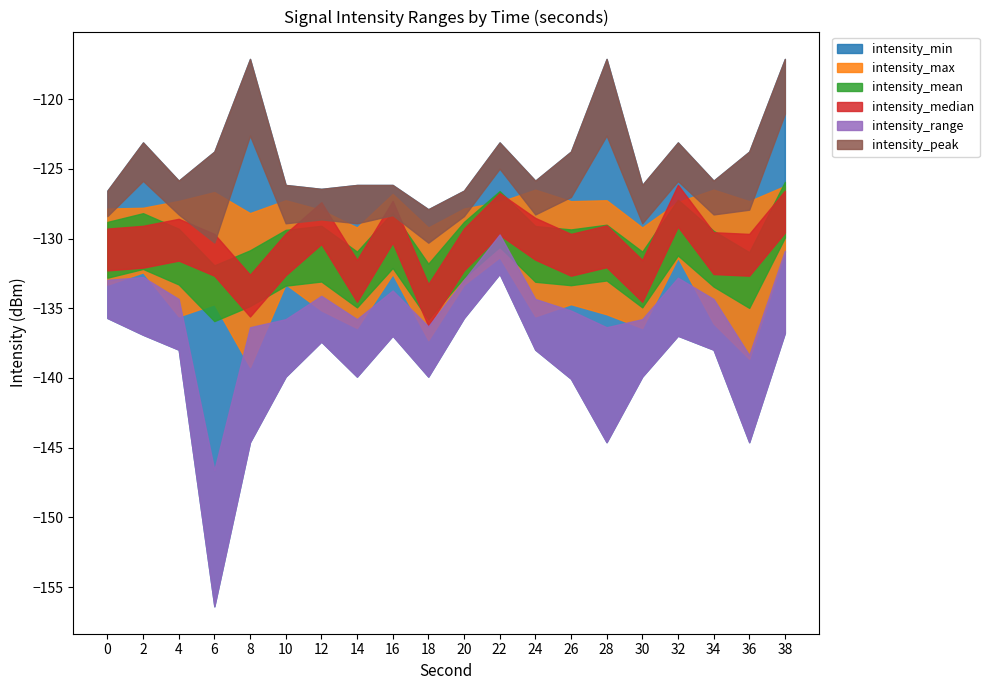

How many interior local valleys does the intensity_range series have?

4